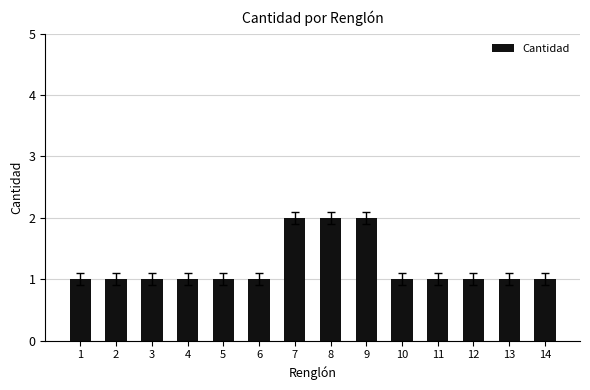

Count the values in the range 1 to 2.

14